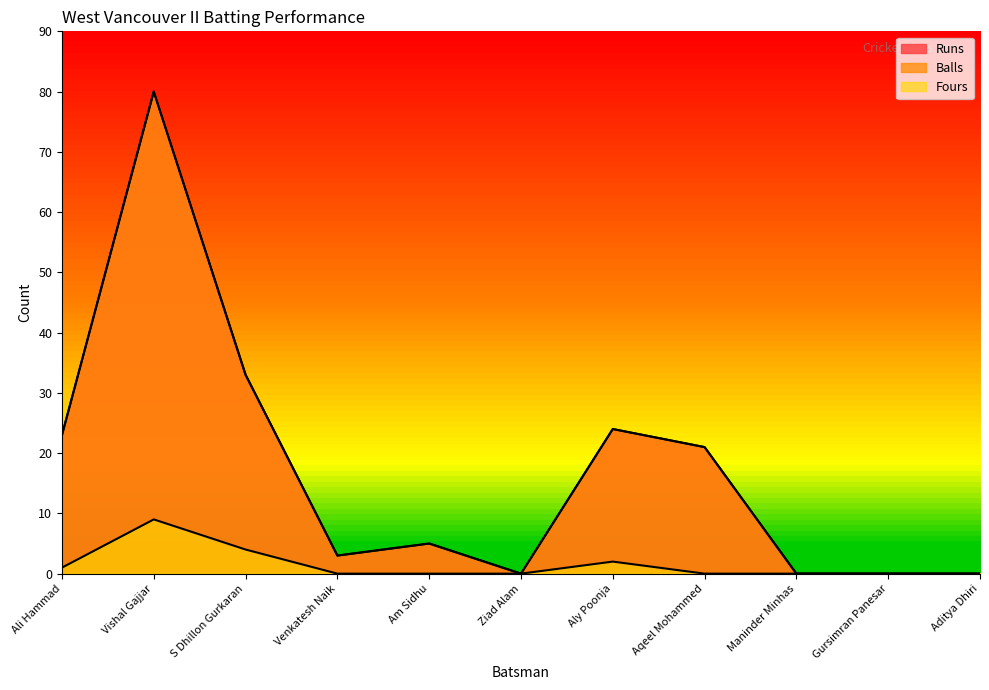

List the labels in order of Fours value, smallest first.

Venkatesh Naik, Am Sidhu, Ziad Alam, Aqeel Mohammed, Maninder Minhas, Gursimran Panesar, Aditya Dhiri, Ali Hammad, Aly Poonja, S Dhillon Gurkaran, Vishal Gajjar